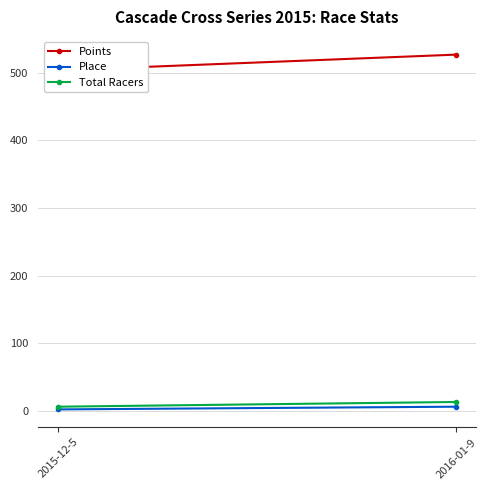

What is the sum of the Place values at 2016-01-9 and 2015-12-5?

8.0